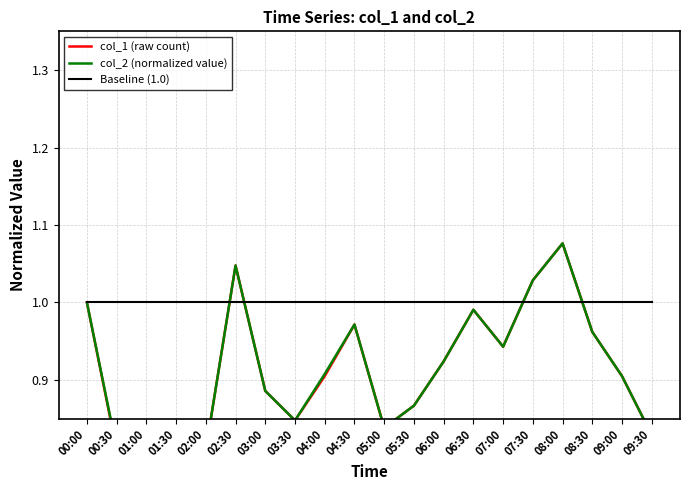

Reading left to right, what are all the values shown in this chart?

col_1 (raw count): 00:00=1.0	00:30=0.8	01:00=0.7	01:30=0.7	02:00=0.8	02:30=1.0	03:00=0.9	03:30=0.8	04:00=0.9	04:30=1.0	05:00=0.8	05:30=0.9	06:00=0.9	06:30=1.0	07:00=0.9	07:30=1.0	08:00=1.1	08:30=1.0	09:00=0.9	09:30=0.8
col_2 (normalized value): 00:00=1.0	00:30=0.8	01:00=0.7	01:30=0.7	02:00=0.8	02:30=1.0	03:00=0.9	03:30=0.8	04:00=0.9	04:30=1.0	05:00=0.8	05:30=0.9	06:00=0.9	06:30=1.0	07:00=0.9	07:30=1.0	08:00=1.1	08:30=1.0	09:00=0.9	09:30=0.8
Baseline (1.0): 00:00=1.0	00:30=1.0	01:00=1.0	01:30=1.0	02:00=1.0	02:30=1.0	03:00=1.0	03:30=1.0	04:00=1.0	04:30=1.0	05:00=1.0	05:30=1.0	06:00=1.0	06:30=1.0	07:00=1.0	07:30=1.0	08:00=1.0	08:30=1.0	09:00=1.0	09:30=1.0